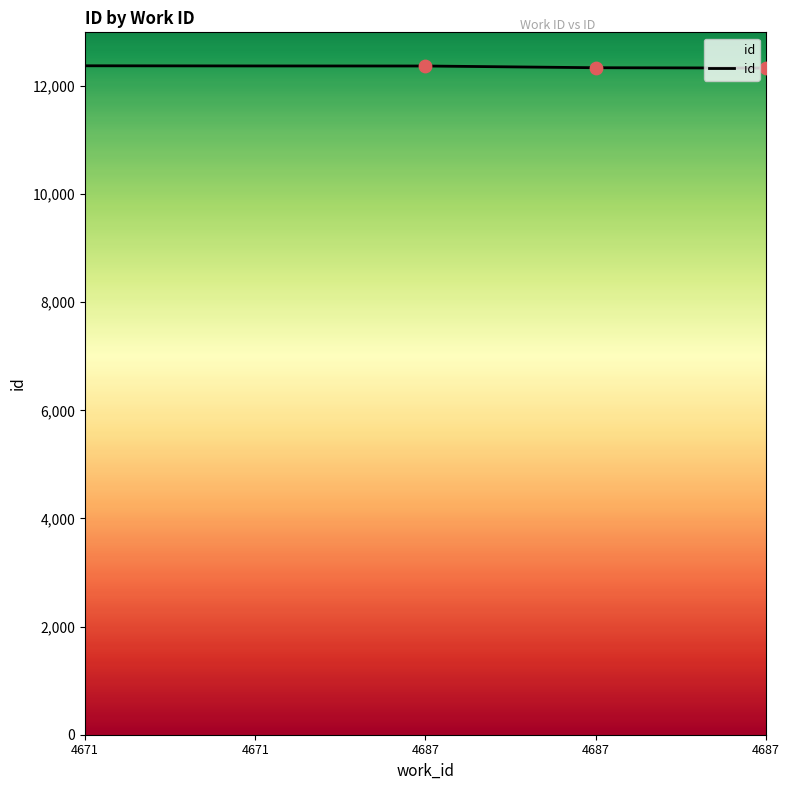

Approximately how many times larger is the value at 4687 compared to 4671?

1.0